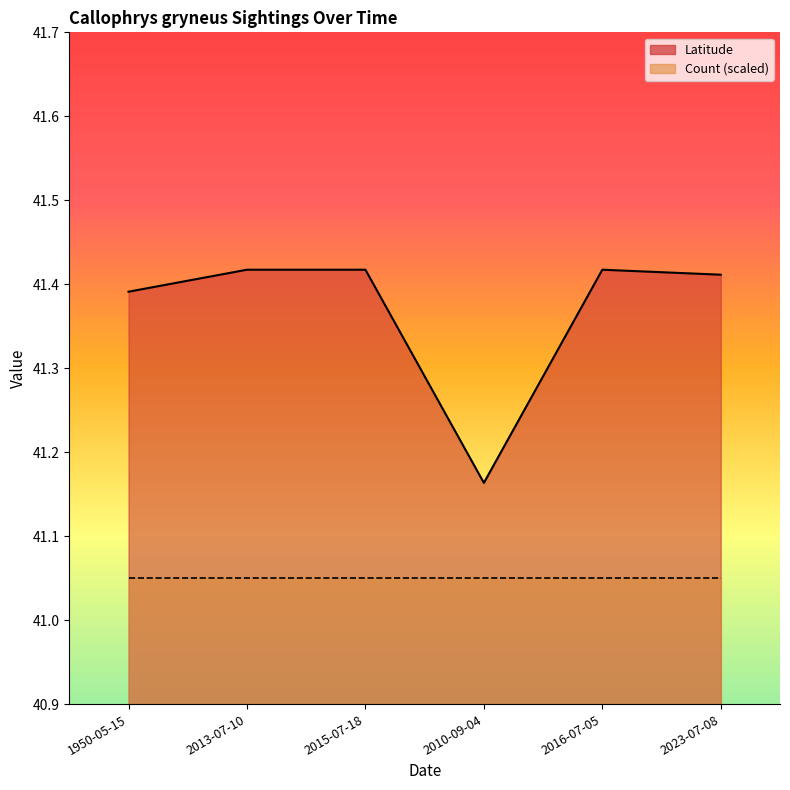

Reading right to left, extract all data points from this chart.

41.4	41.4	41.2	41.4	41.4	41.4